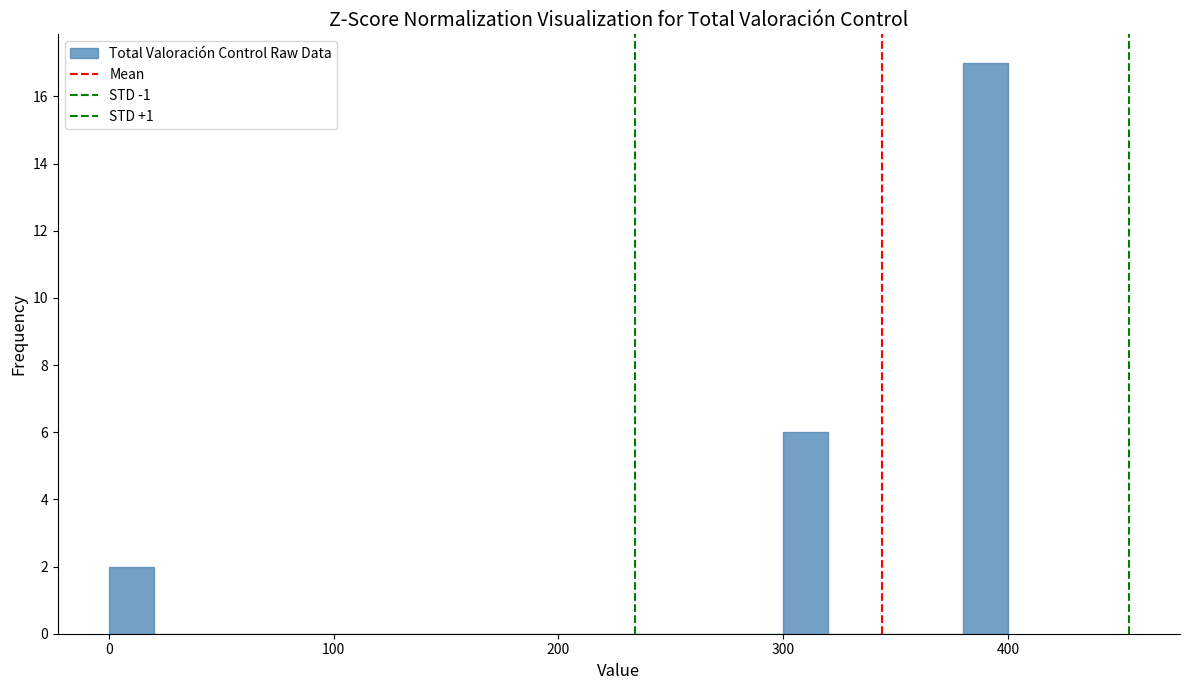

Around what value on the x-axis is the tallest bar? Give the approximate position of its centre, as read against the axis.

390